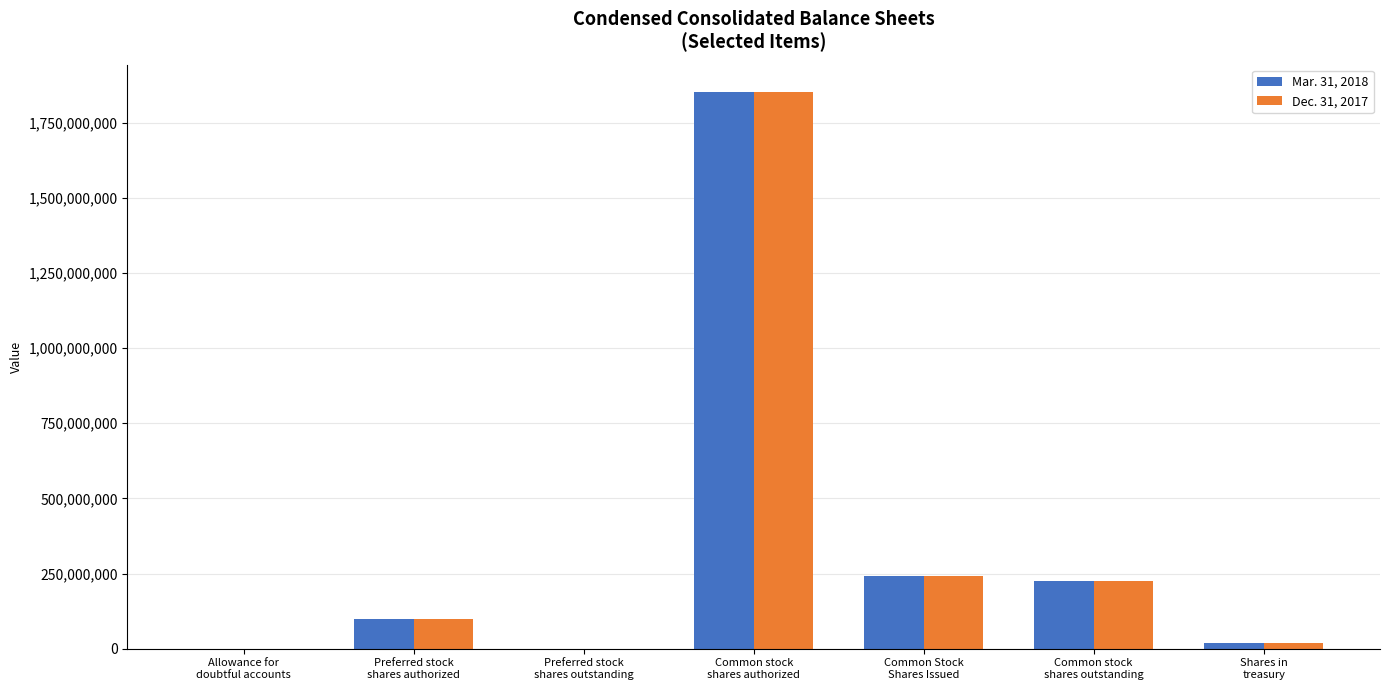

What is the maximum value shown in the chart?

1850000000